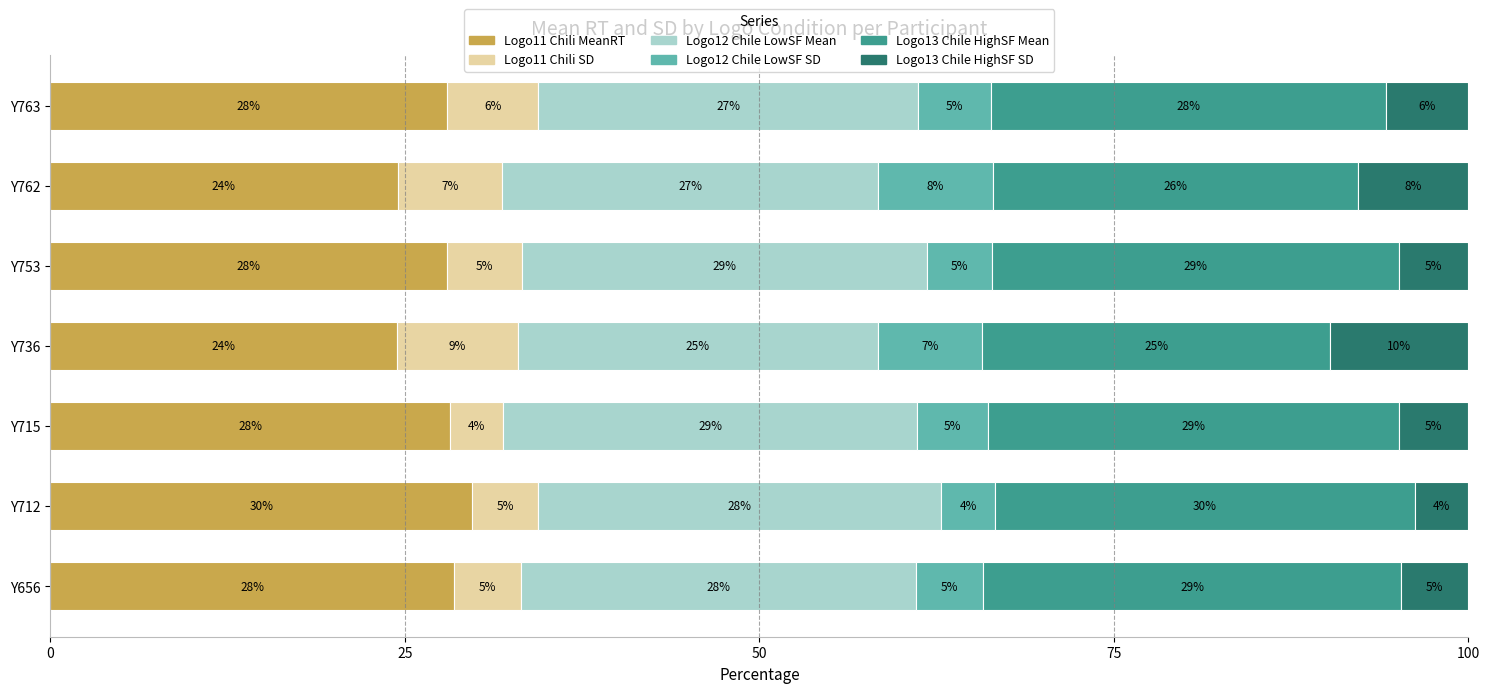

What is the total value across all series at Y736?

100.0